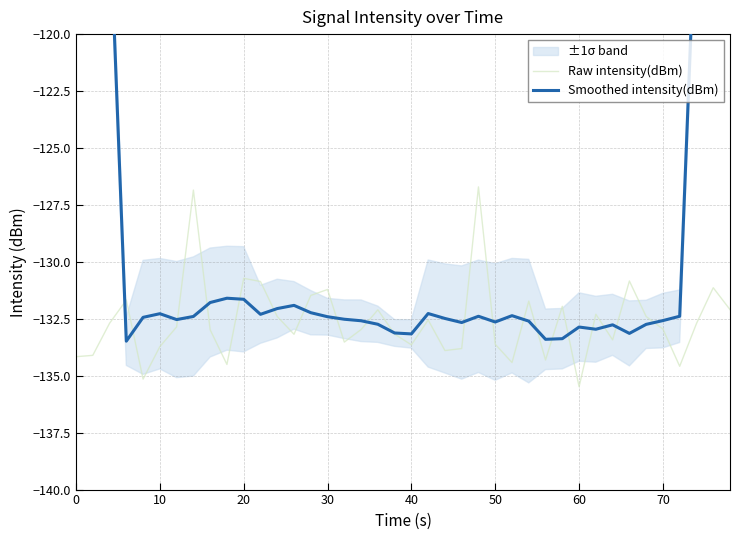

Is it true that Raw intensity(dBm) equals -42.6 at 0?

False